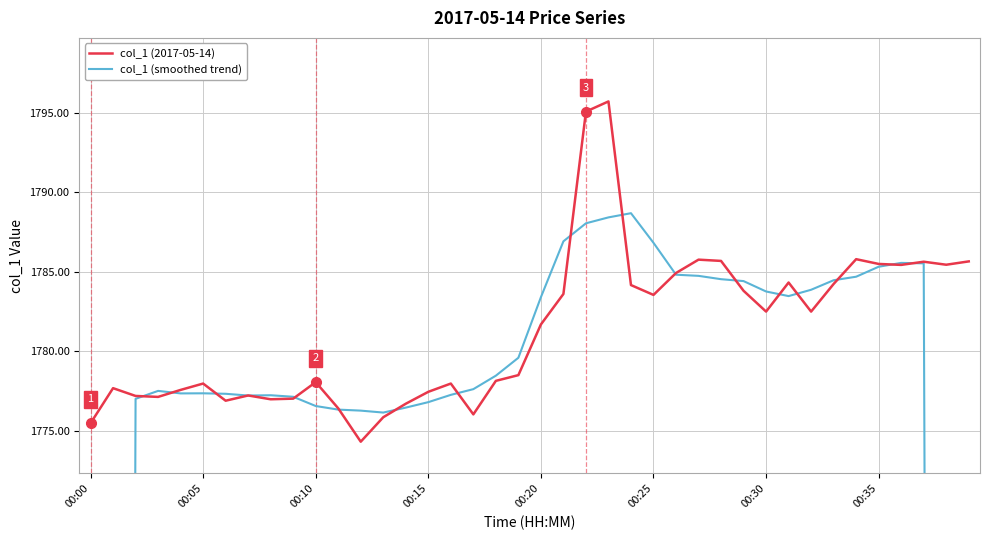

Where does the col_1 (2017-05-14) series first go above 1781?

00:20